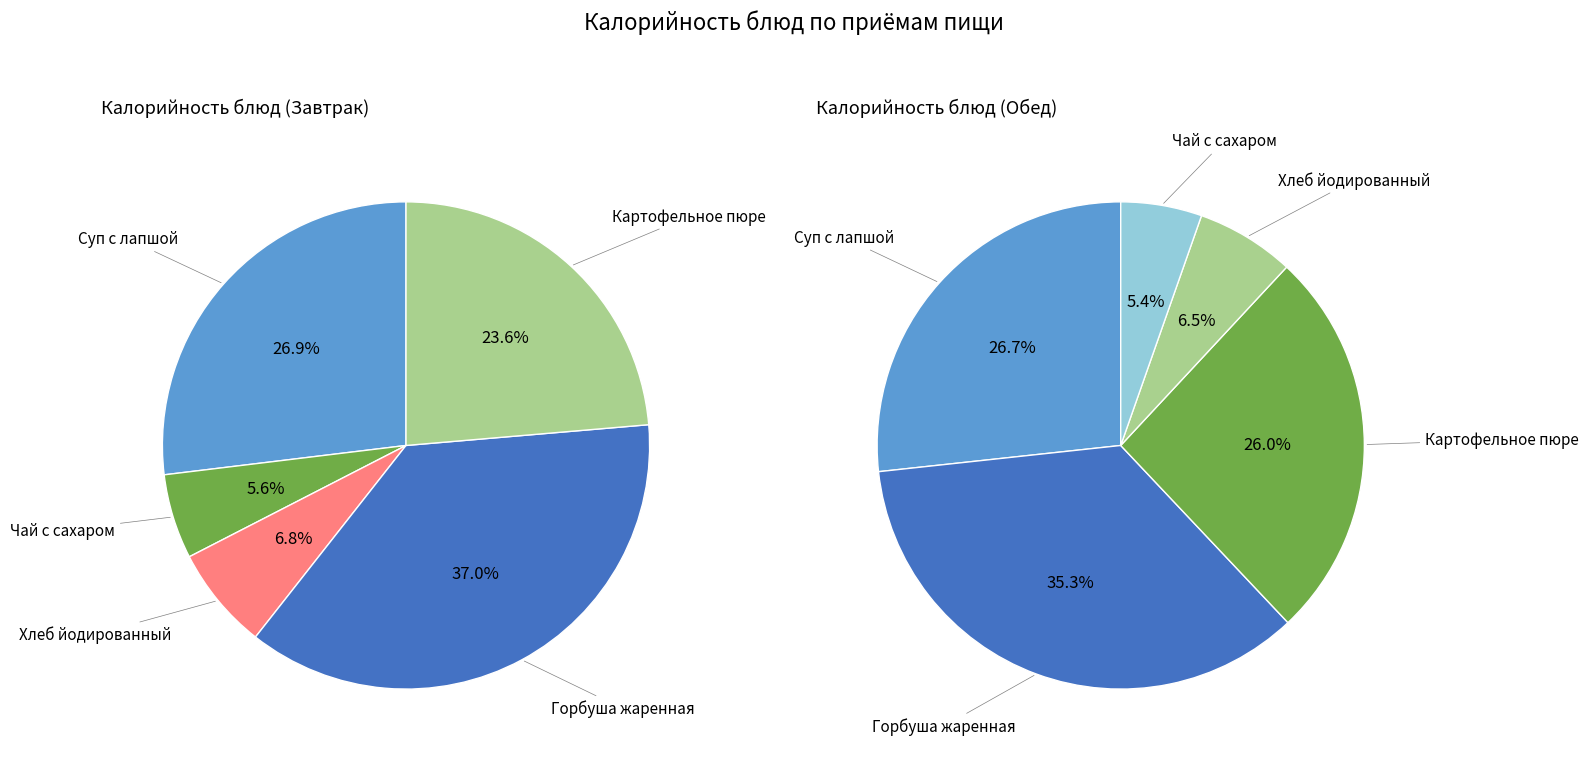

Does 3 account for over 50% of the chart?

No